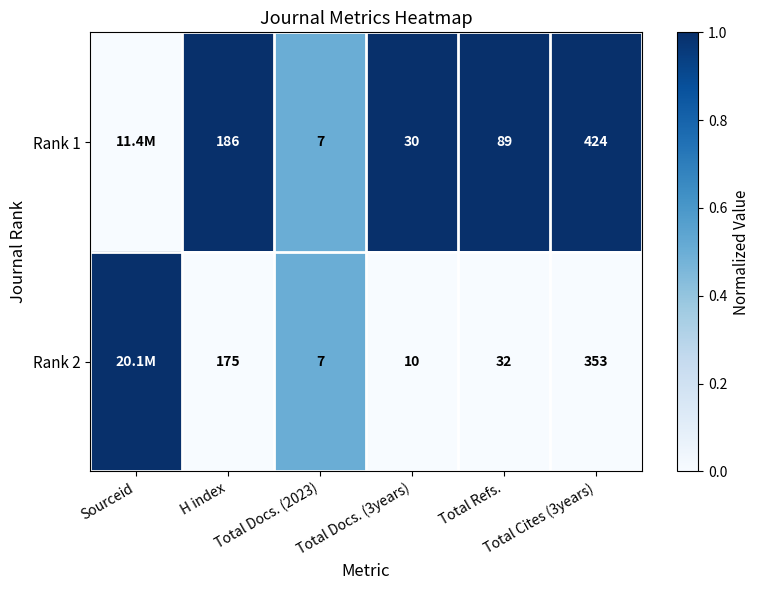

What is the difference between the maximum and minimum values in the Rank 1 series?

1.0